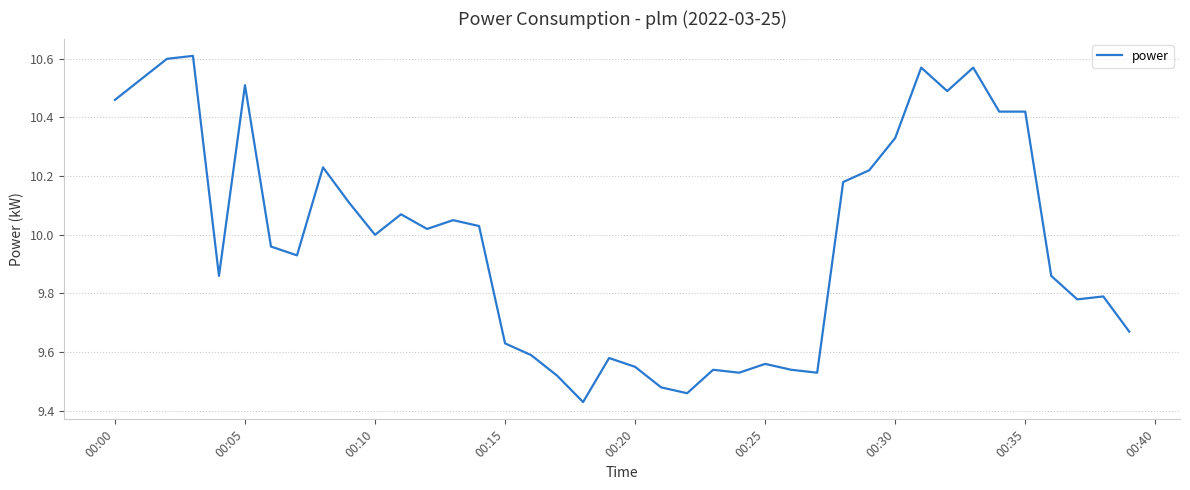

Is it true that the value at 00:10 is 17.5?

False